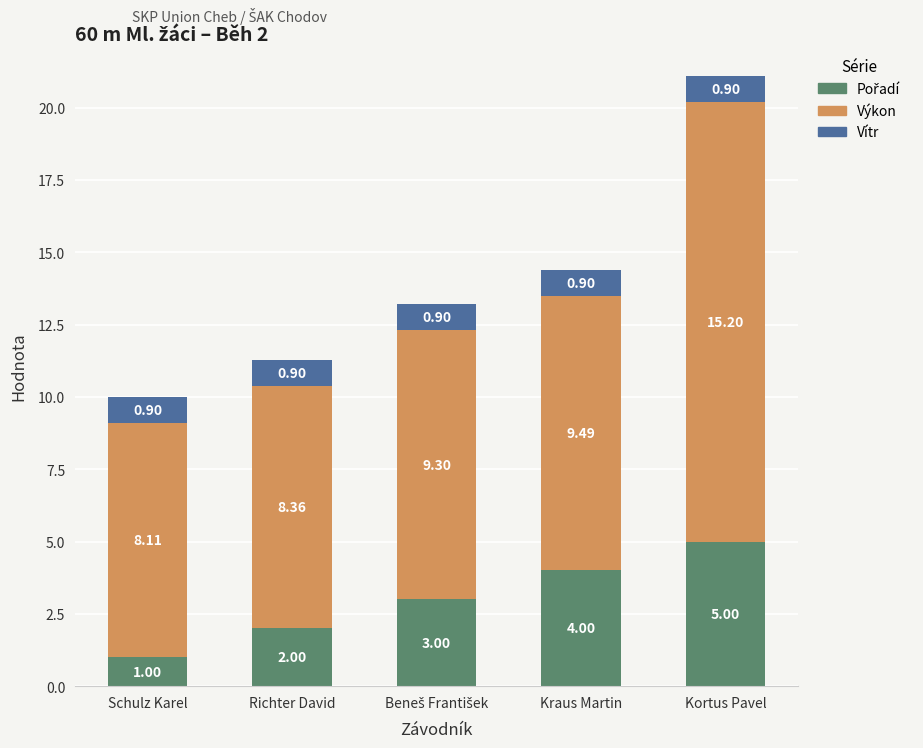

What is the total value across all series at Kortus Pavel?

21.1